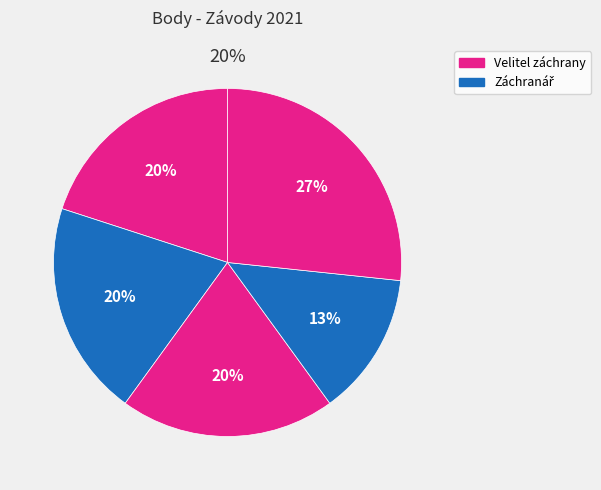

Count the number of slices in the pie.

5